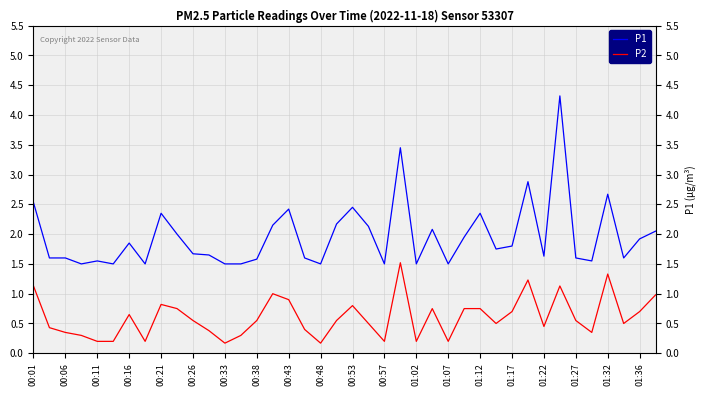

What are all the series names shown in the legend?

P1, P2